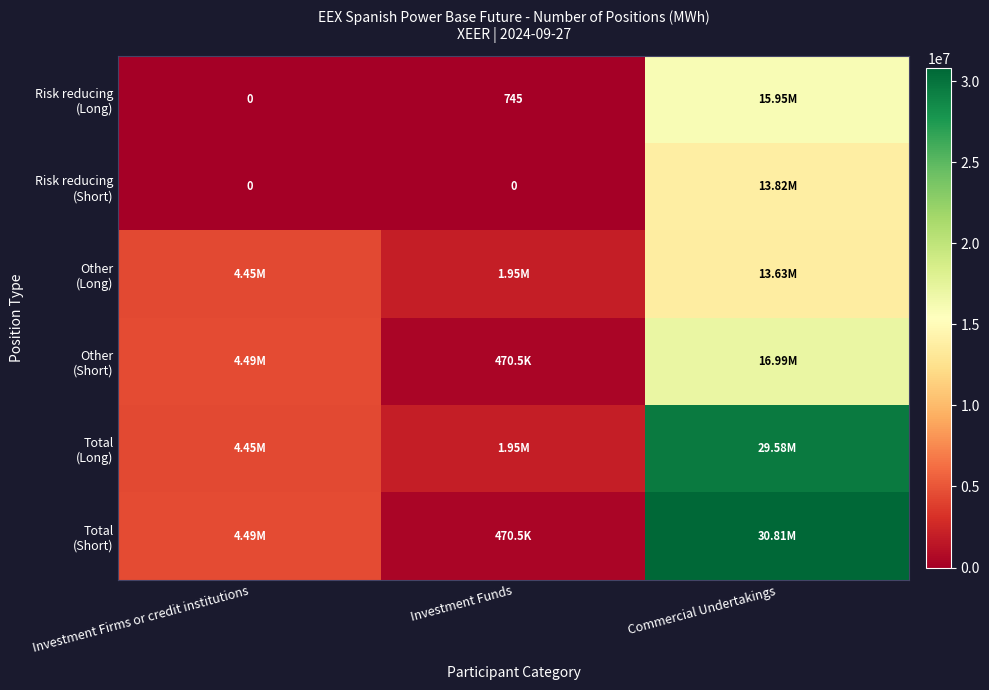

Is it true that Other (Long) equals 1950862 at Investment Funds?

True